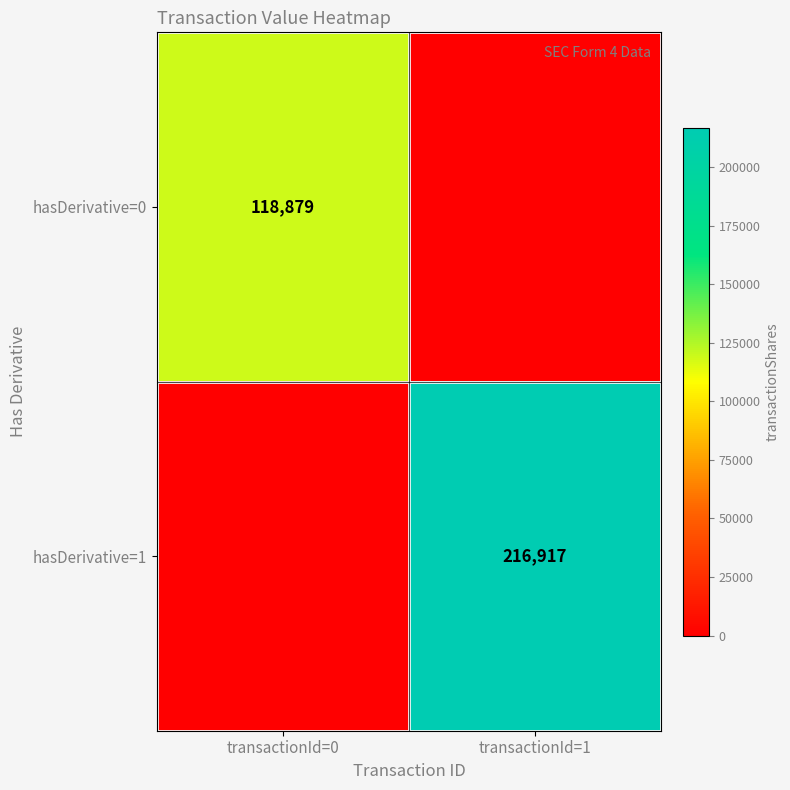

Is it true that hasDerivative=1 equals 216917 at transactionId=1?

True